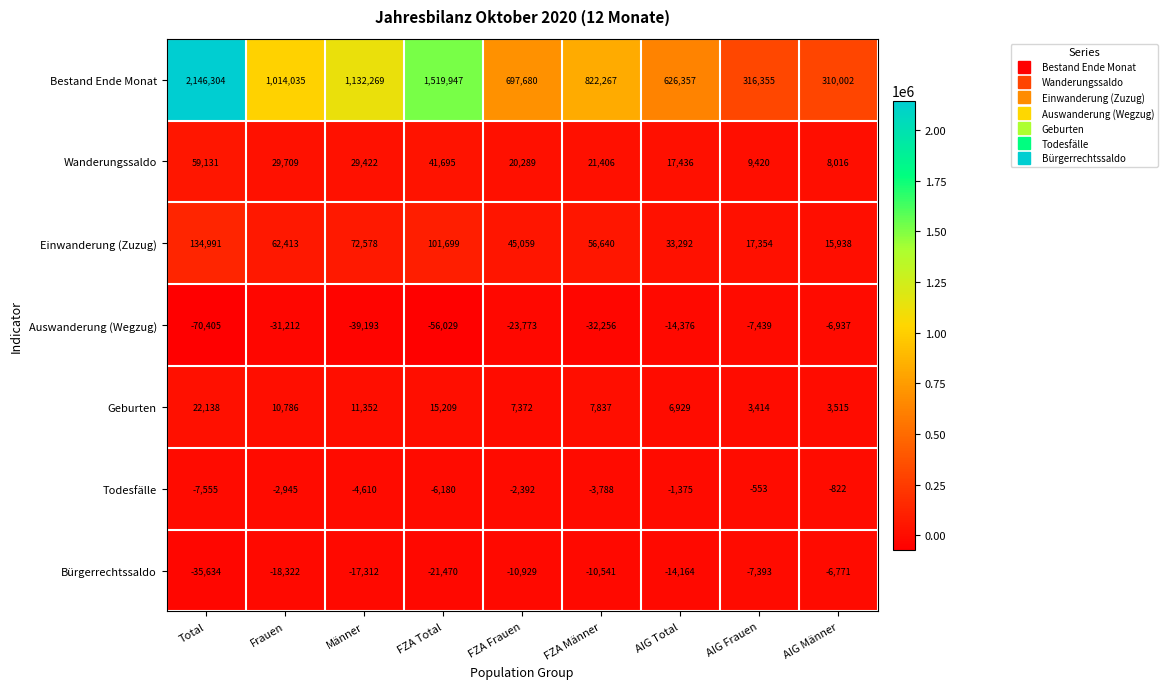

True or false: Wanderungssaldo has a value of 21406 at FZA Männer.

True